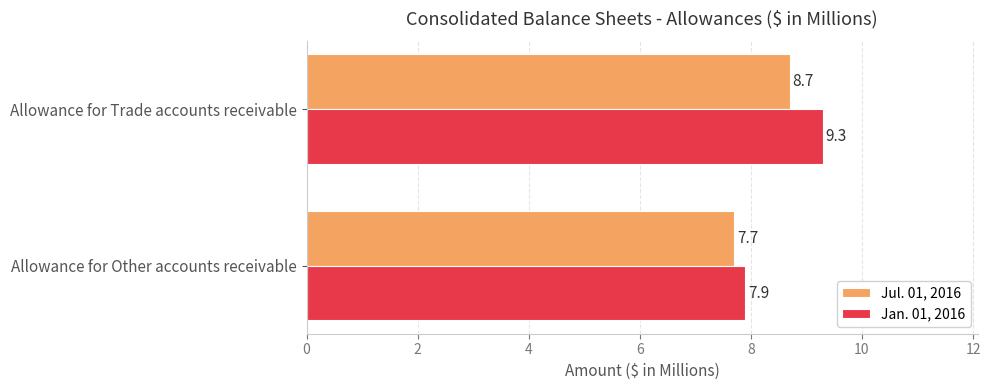

What value does the Jul. 01, 2016 series have at Allowance for Trade accounts receivable?

8.7